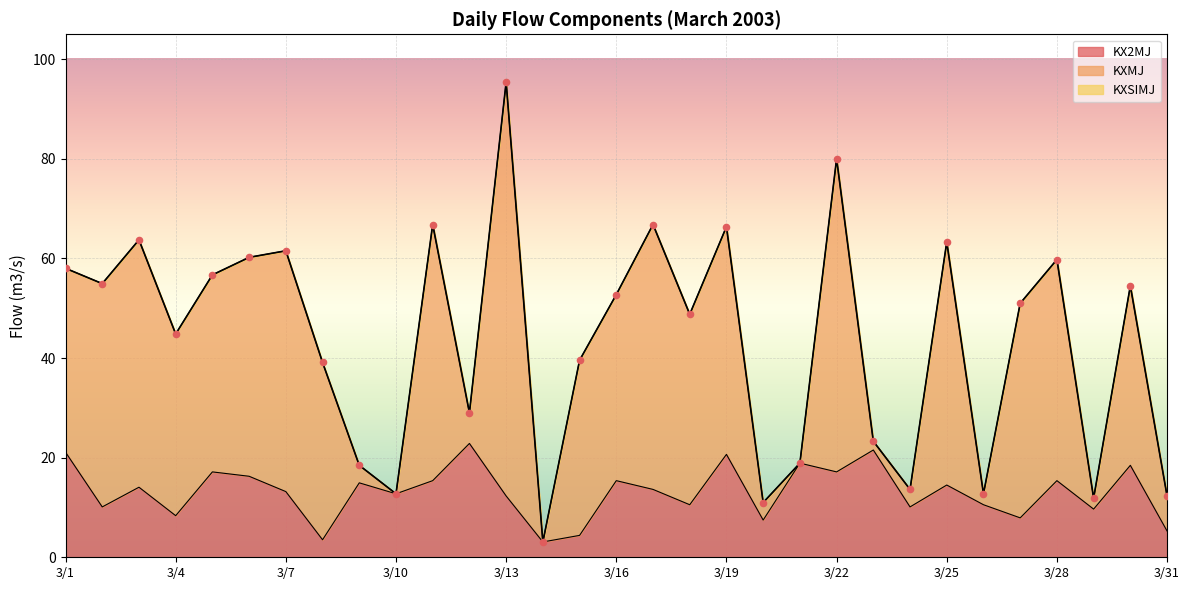

Is the value of KXSIMJ at 3/5 greater than the value of KX2MJ at 3/2?

Yes